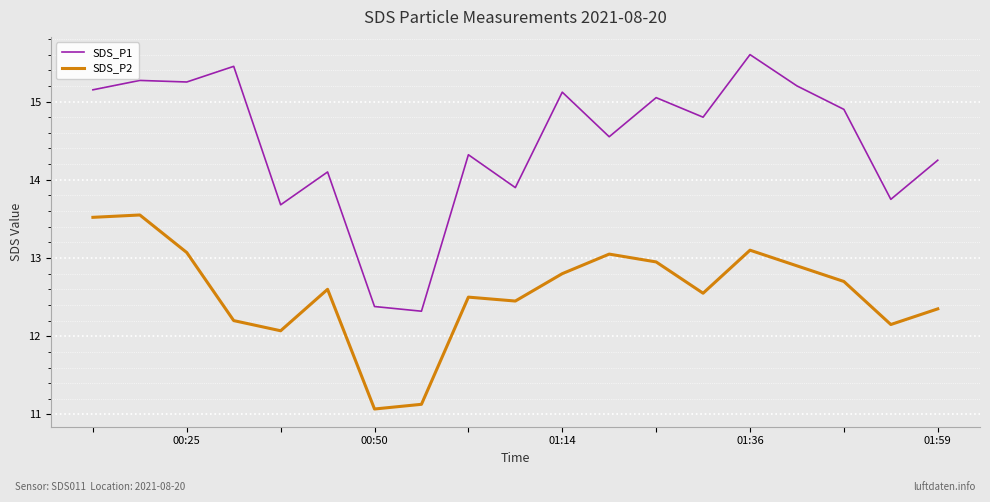

What is the minimum value shown in the chart?

11.1